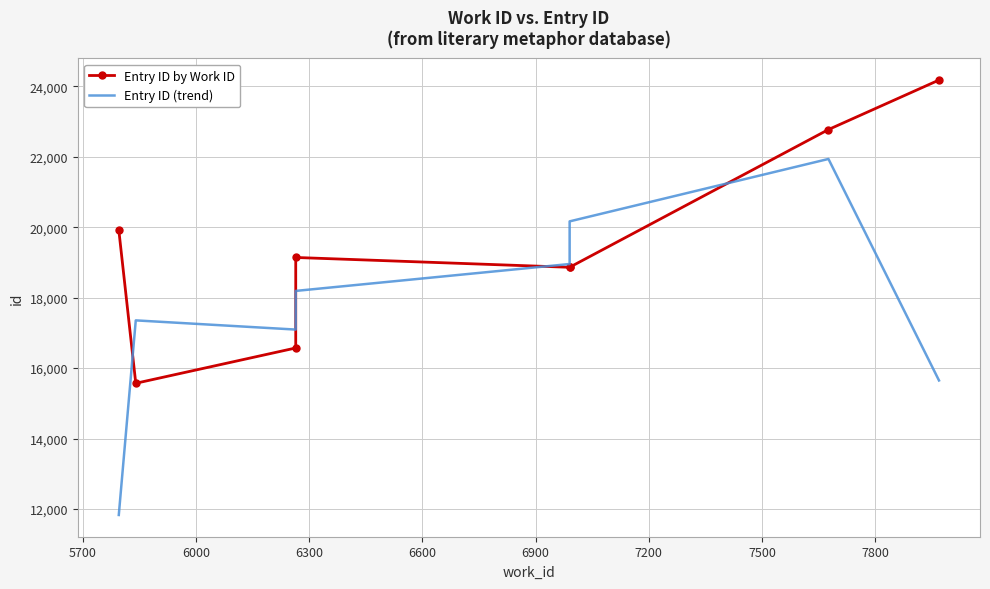

What is the maximum value for Entry ID (trend)?

21936.3